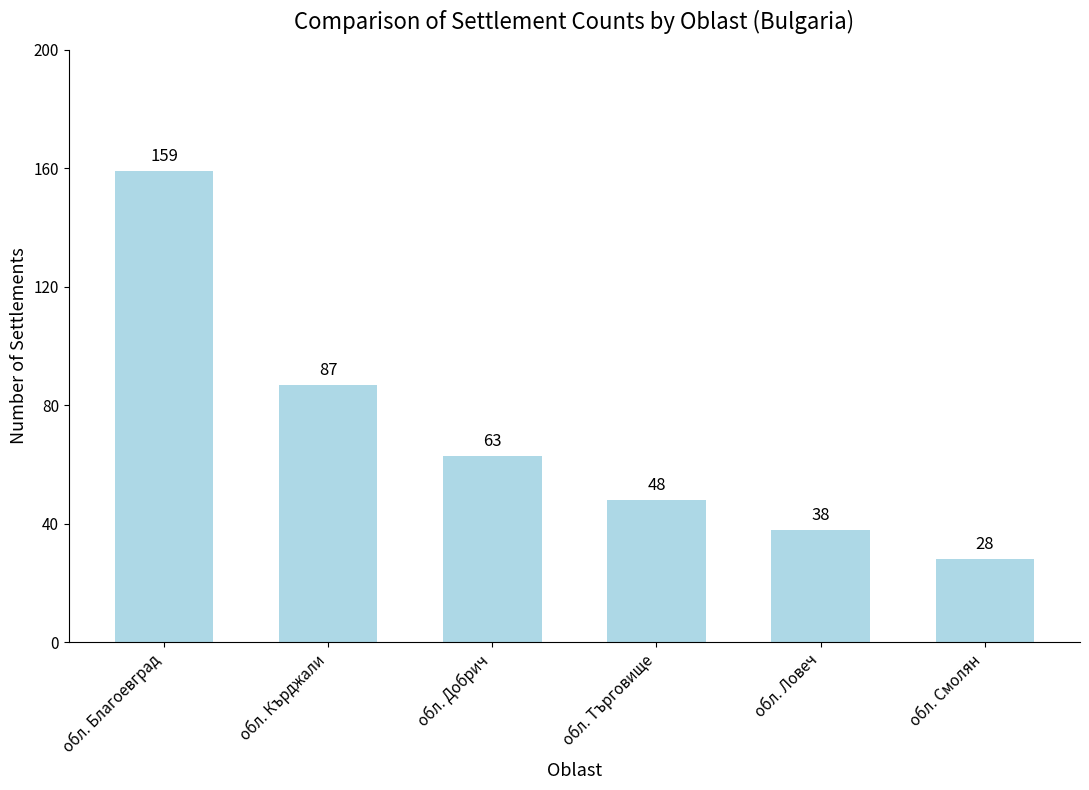

Approximately how many times larger is the value at обл. Ловеч compared to обл. Добрич?

0.6